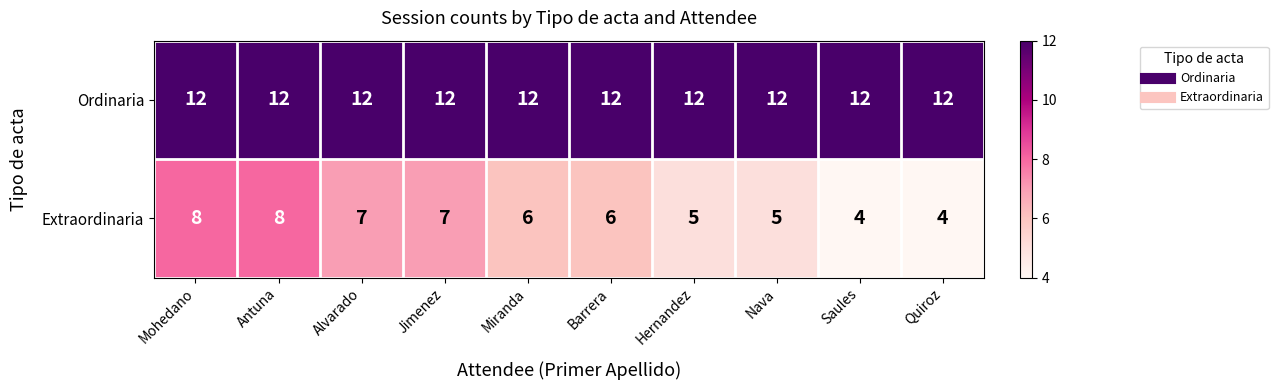

Is it true that Ordinaria equals 12 at Barrera?

True